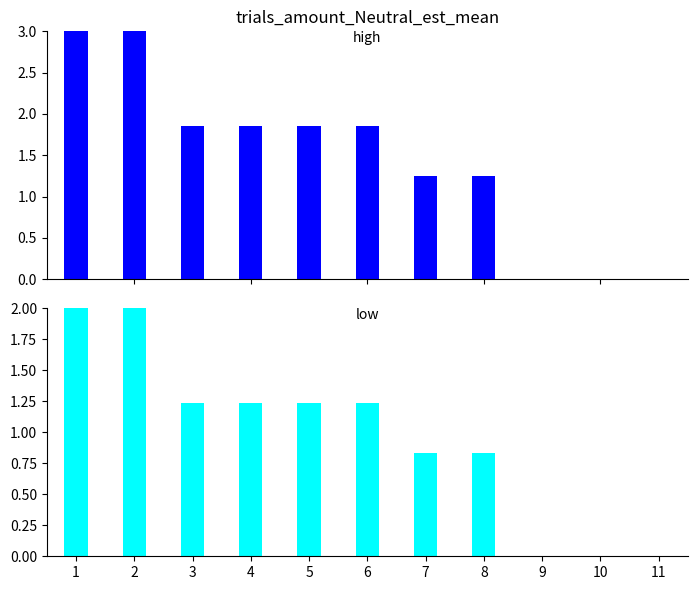

Reading left to right, extract all data points from this chart.

high: 1=3.0	2=3.0	3=1.9	4=1.9	5=1.9	6=1.9	7=1.2	8=1.2	9=0.0	10=0.0	11=0.0
low: 1=2.0	2=2.0	3=1.2	4=1.2	5=1.2	6=1.2	7=0.8	8=0.8	9=0.0	10=0.0	11=0.0